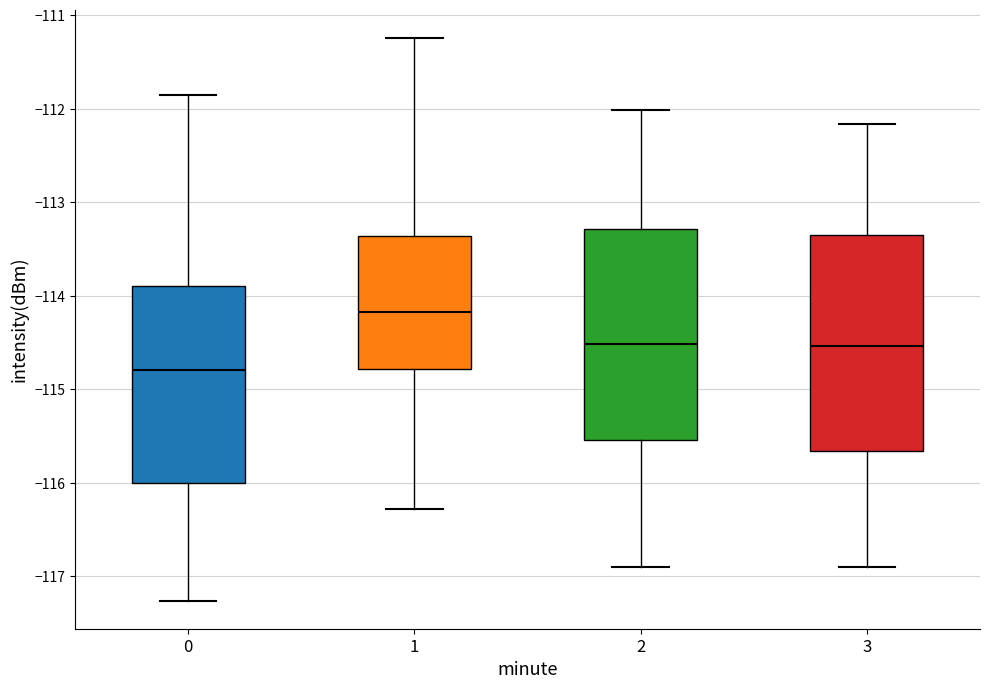

Which box's median line is the lowest?

0